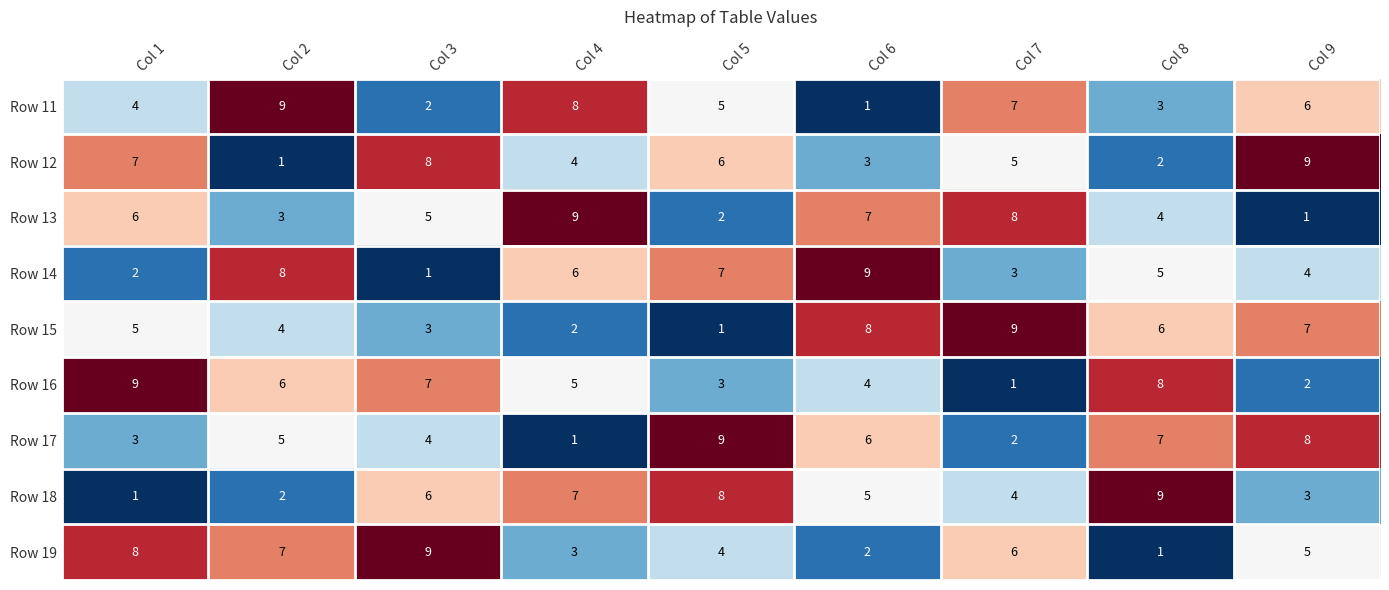

At Col 4, list the series in order from smallest to largest.

Row 17, Row 15, Row 19, Row 12, Row 16, Row 14, Row 18, Row 11, Row 13